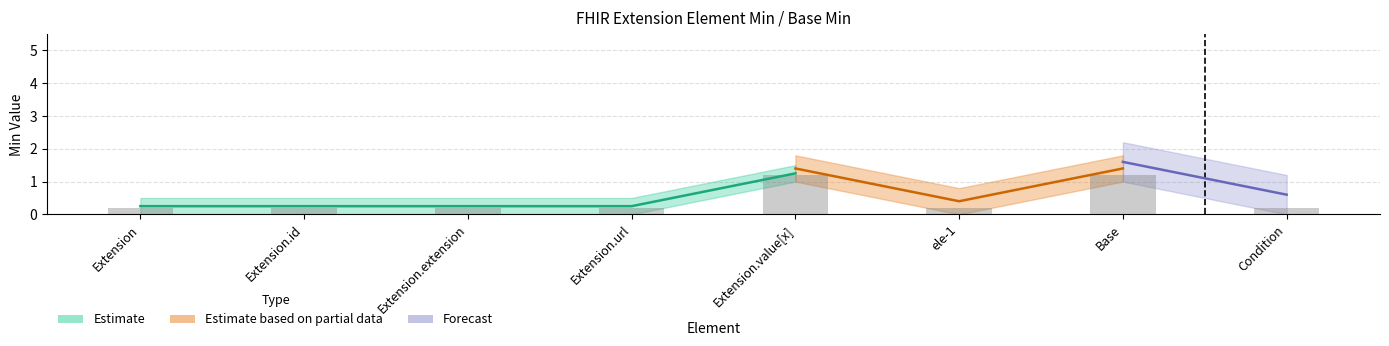

The value at Extension.url is 0.2. True or false?

True